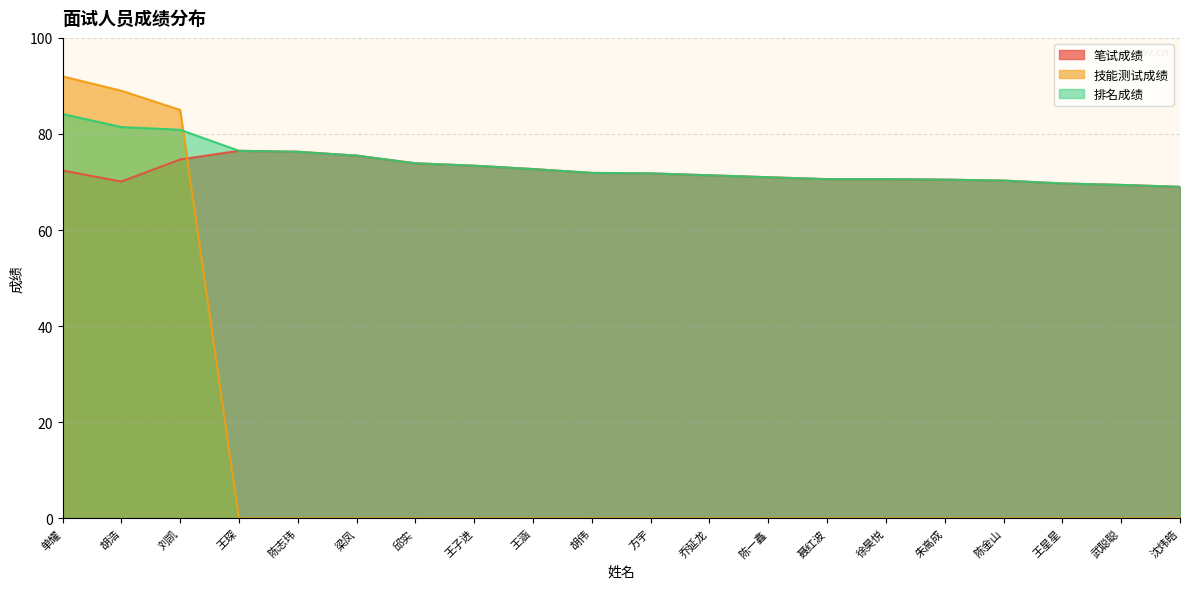

How many values in 技能测试成绩 are above zero?

3